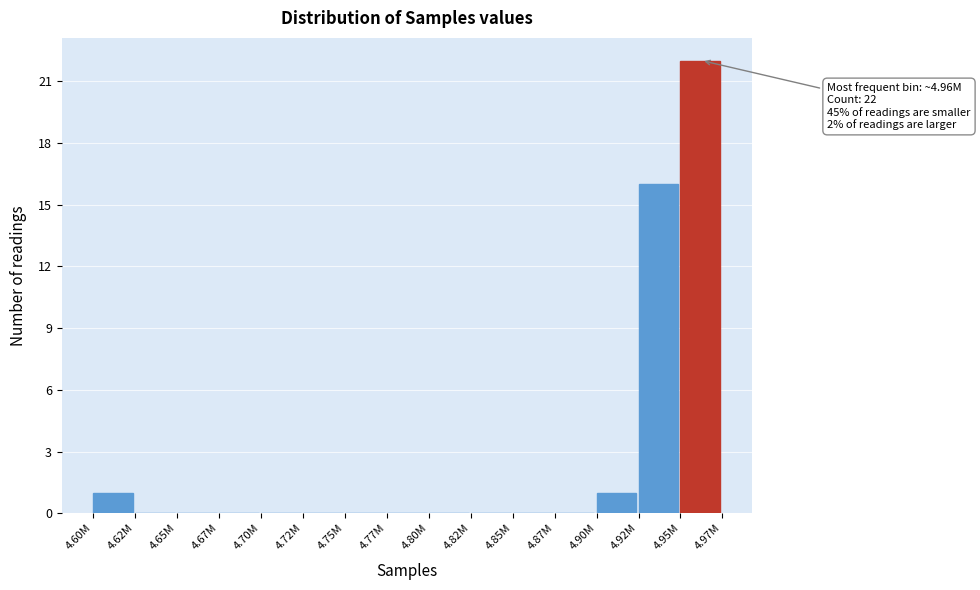

Reading left to right, extract all data points from this chart.

4.60M=1	4.62M=0	4.65M=0	4.67M=0	4.70M=0	4.72M=0	4.75M=0	4.77M=0	4.80M=0	4.82M=0	4.85M=0	4.87M=0	4.90M=1	4.92M=16	4.95M=22